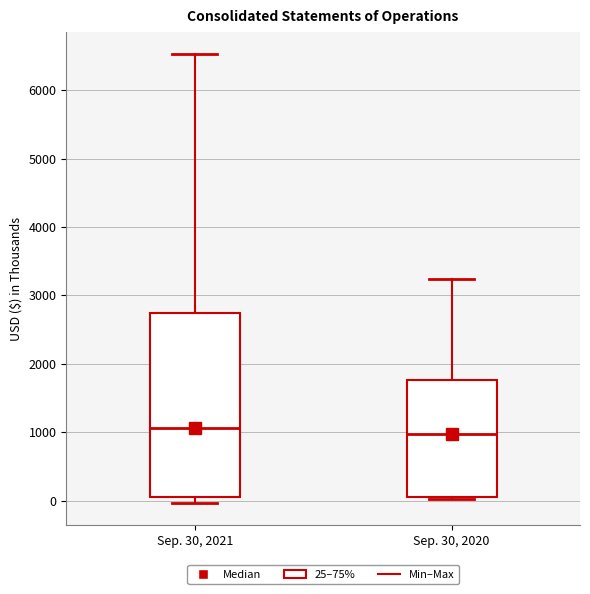

Where does the upper whisker of the box for Sep. 30, 2021 end on the y-axis? The values are not printed on the chart, so give them approximately, as read against the axis.

6500